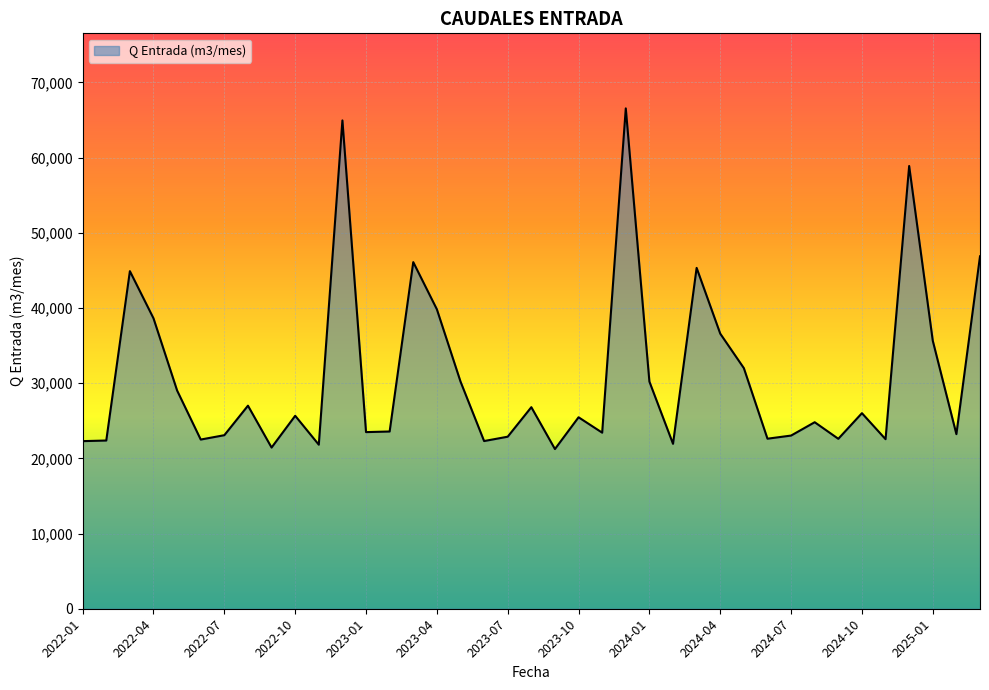

What is the difference between the maximum and minimum values?

45314